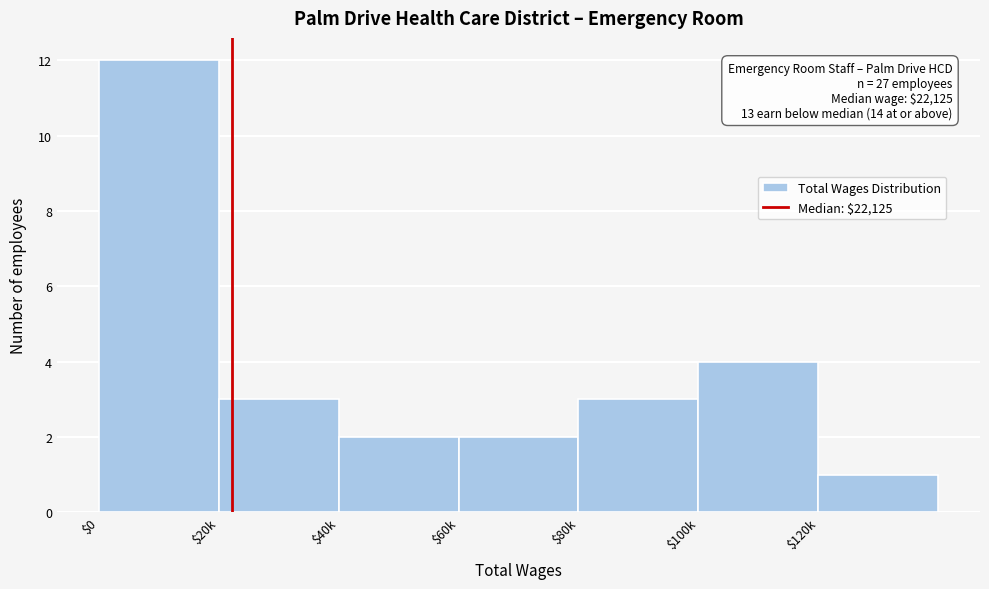

Reading right to left, extract all data points from this chart.

1	4	3	2	2	3	12